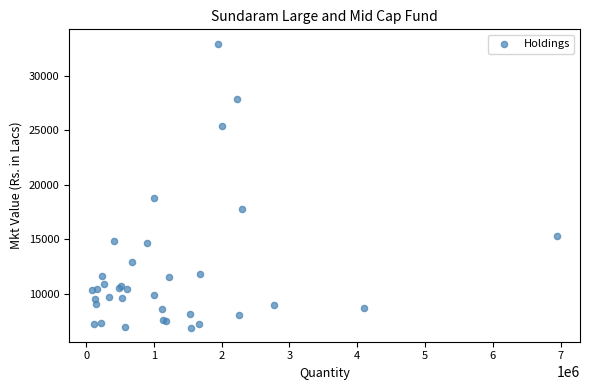

What Y value in the scatter plot is closest to 19934?

18798.0